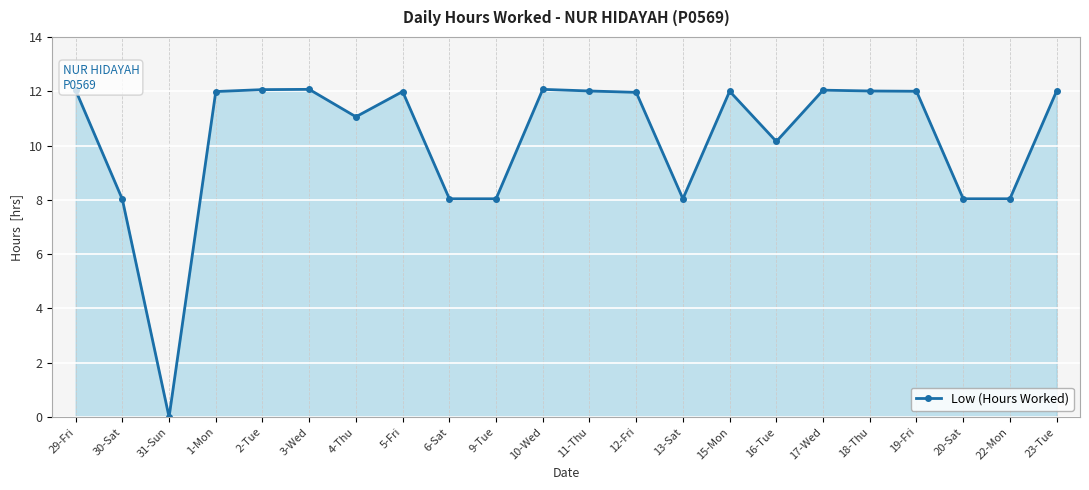

What is the change in value from 6-Sat to 18-Thu?

+4.0